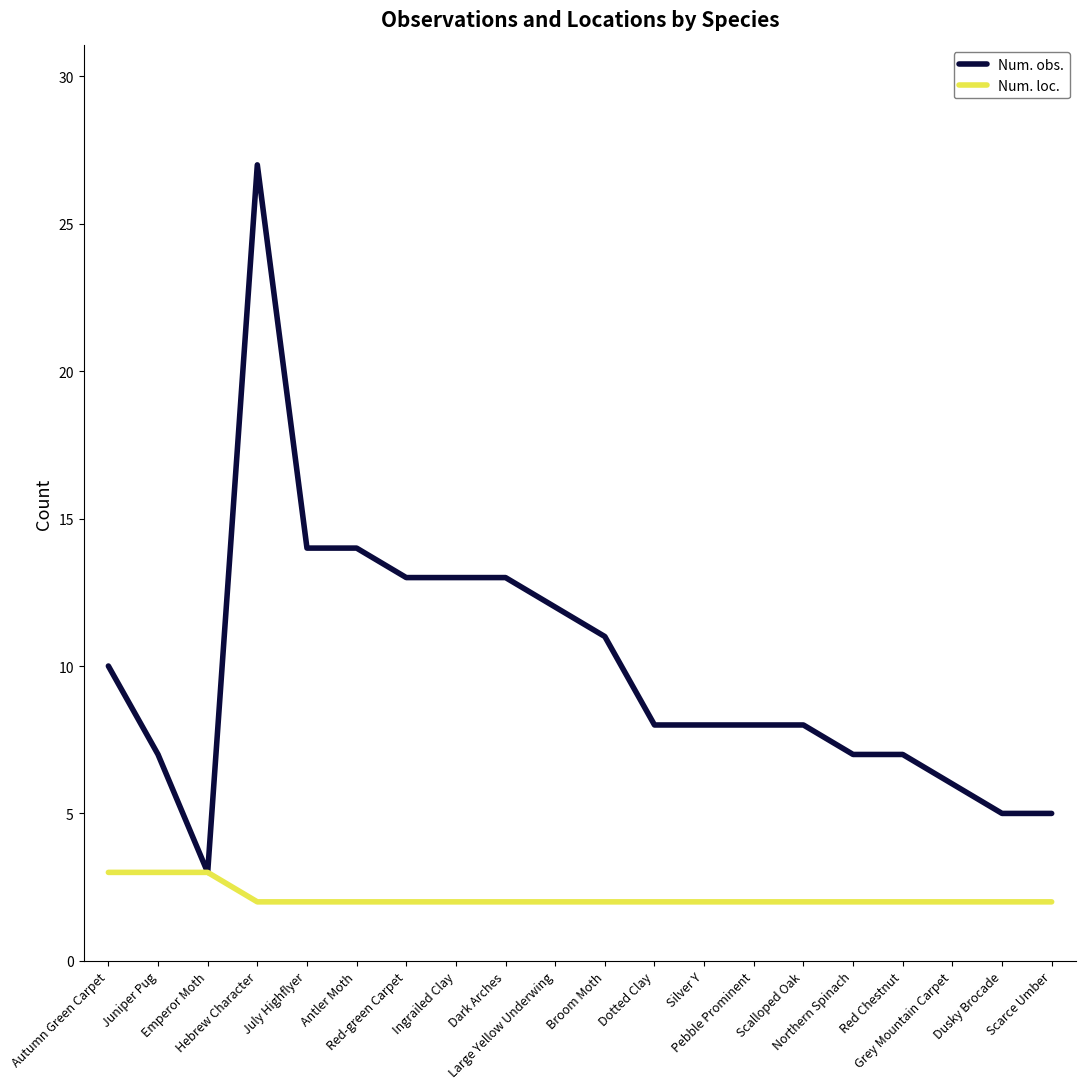

At which category is the sum across all series the highest?

Hebrew Character